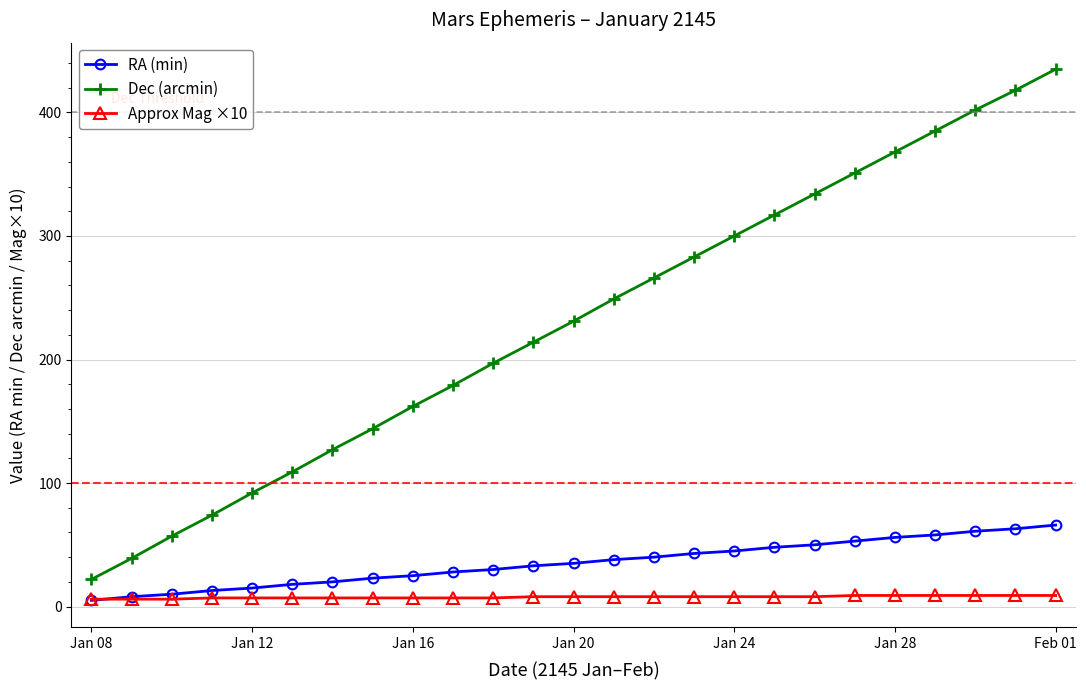

List the series in order of their peak value, lowest first.

Approx Mag ×10, RA (min), Dec (arcmin)